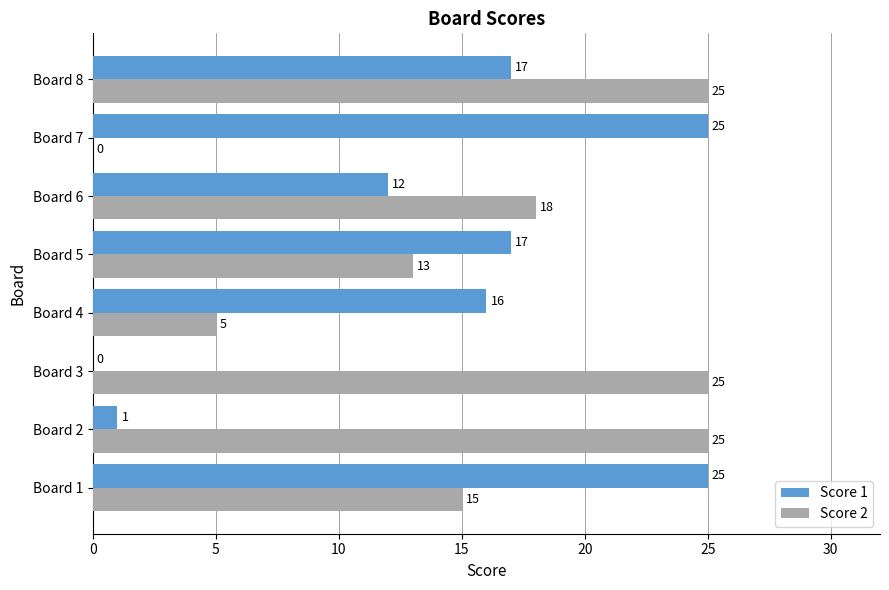

What is the maximum value shown in the chart?

25